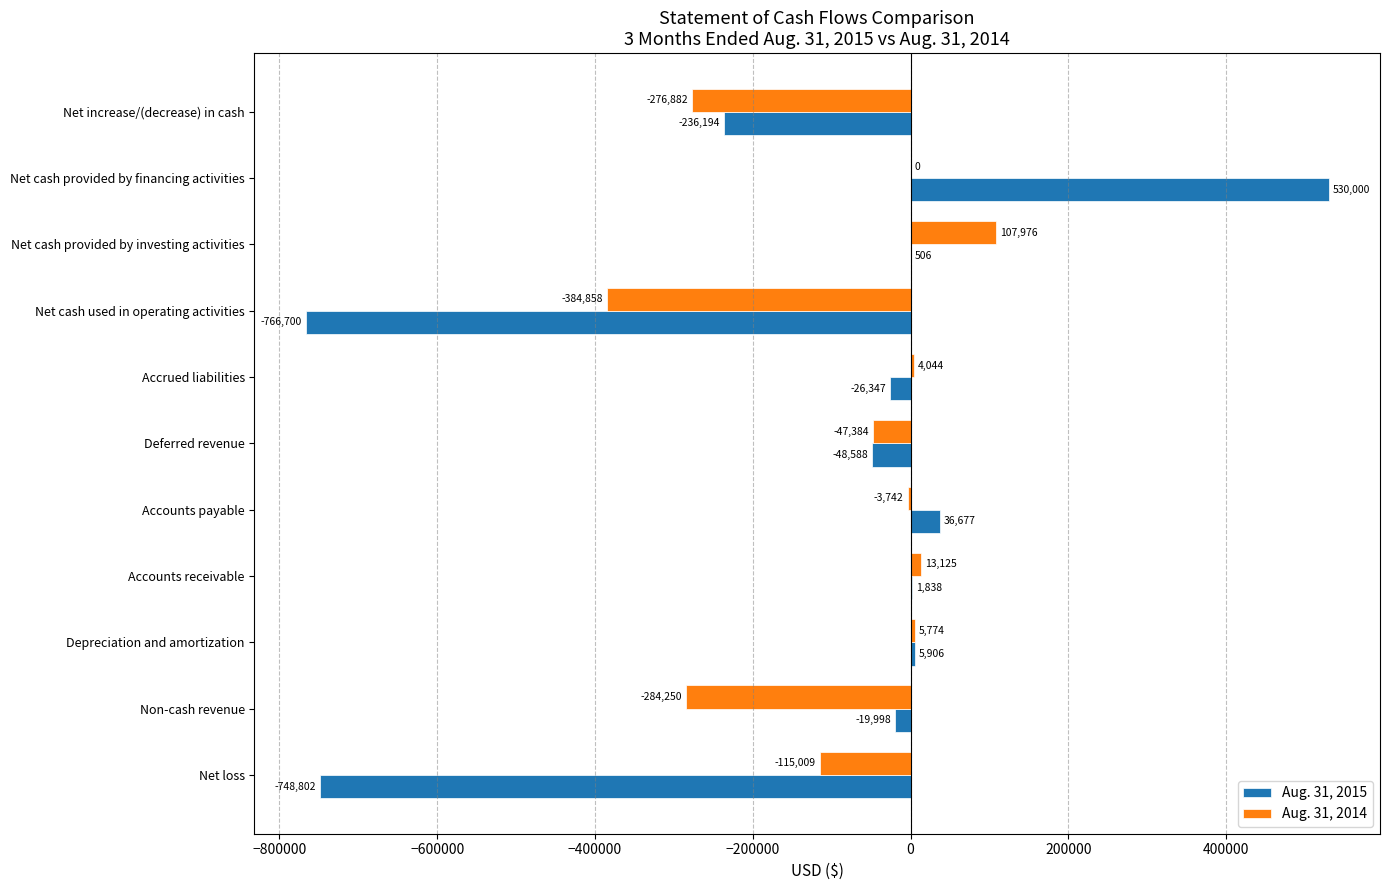

What is the sum of the Aug. 31, 2015 values at Deferred revenue and Net cash provided by investing activities?

-48082